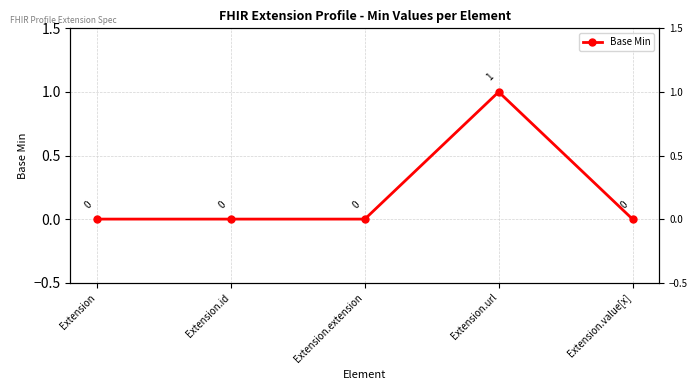

Rank the categories by value from highest to lowest.

Extension.url, Extension, Extension.id, Extension.extension, Extension.value[x]